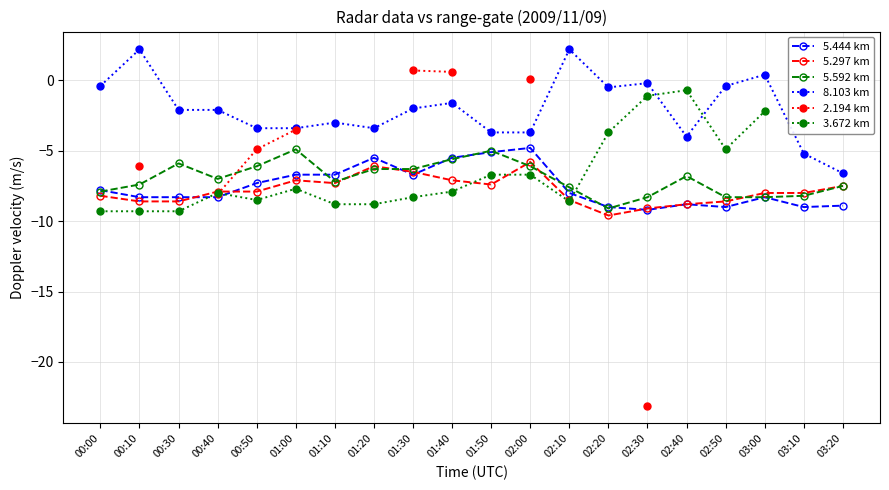

At how many categories does at least one series exceed -2?

11